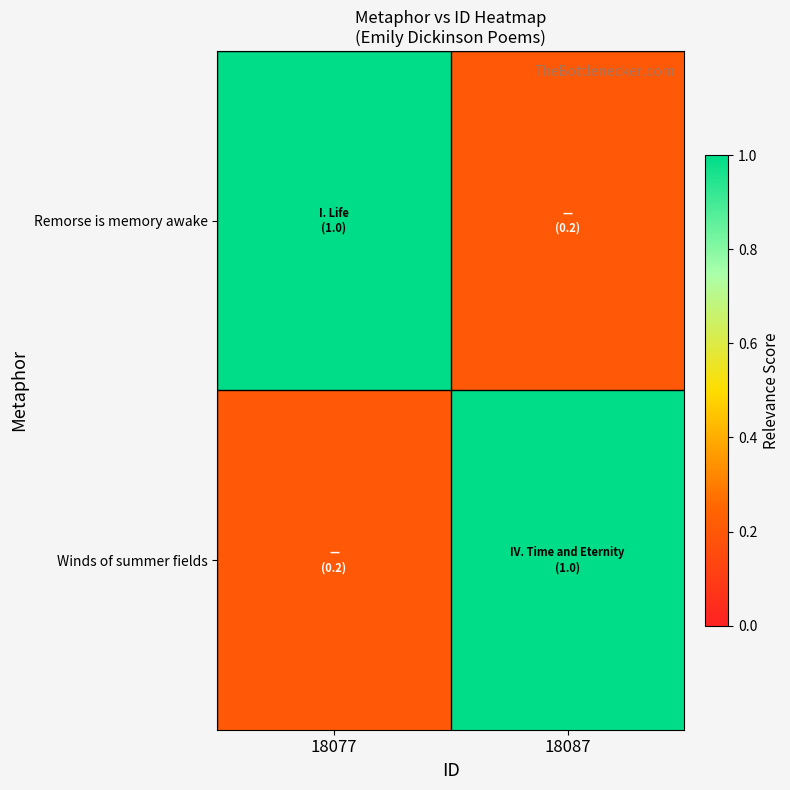

Which series has the largest total across all categories?

Remorse is memory awake